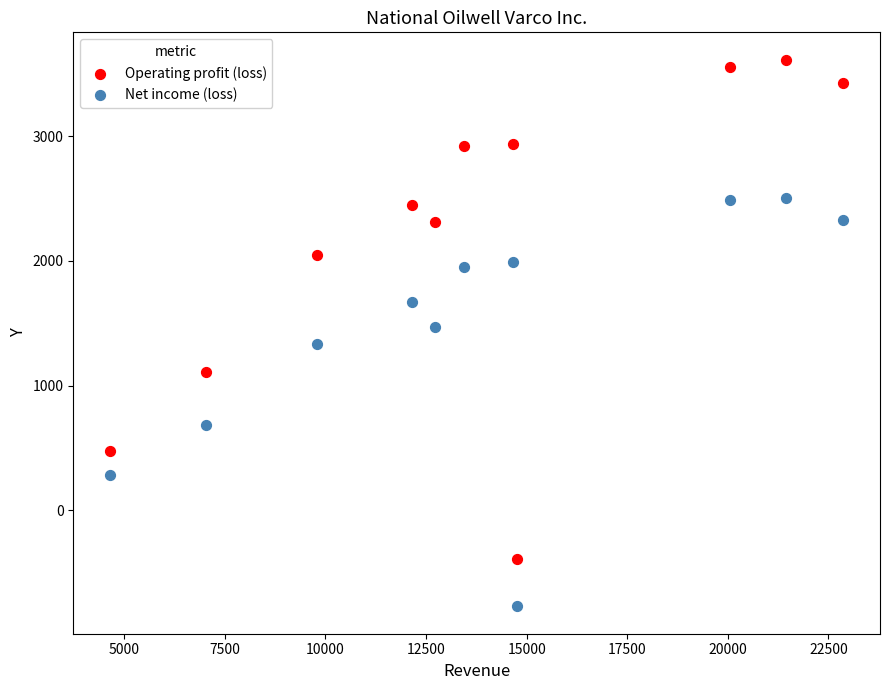

Across all data points, what is the range of X values (max minus min)?

18224